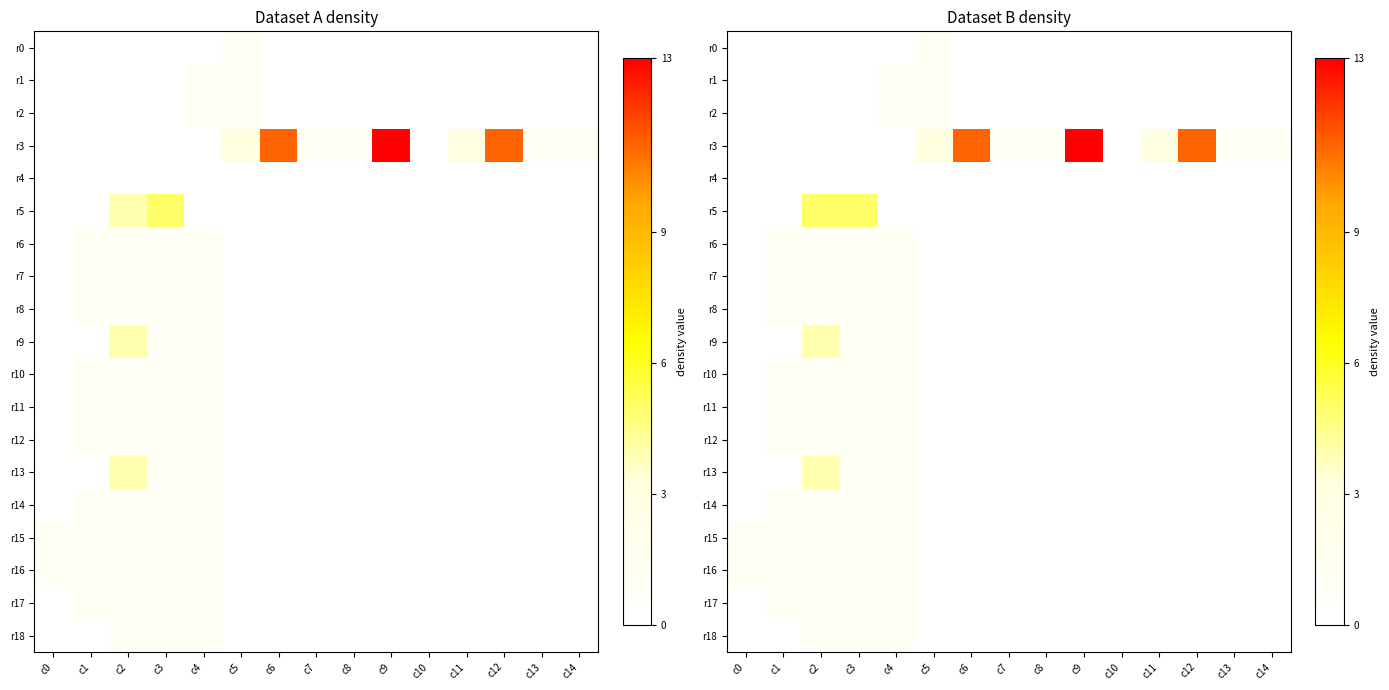

True or false: r2 has a value of 0 at c6.

True